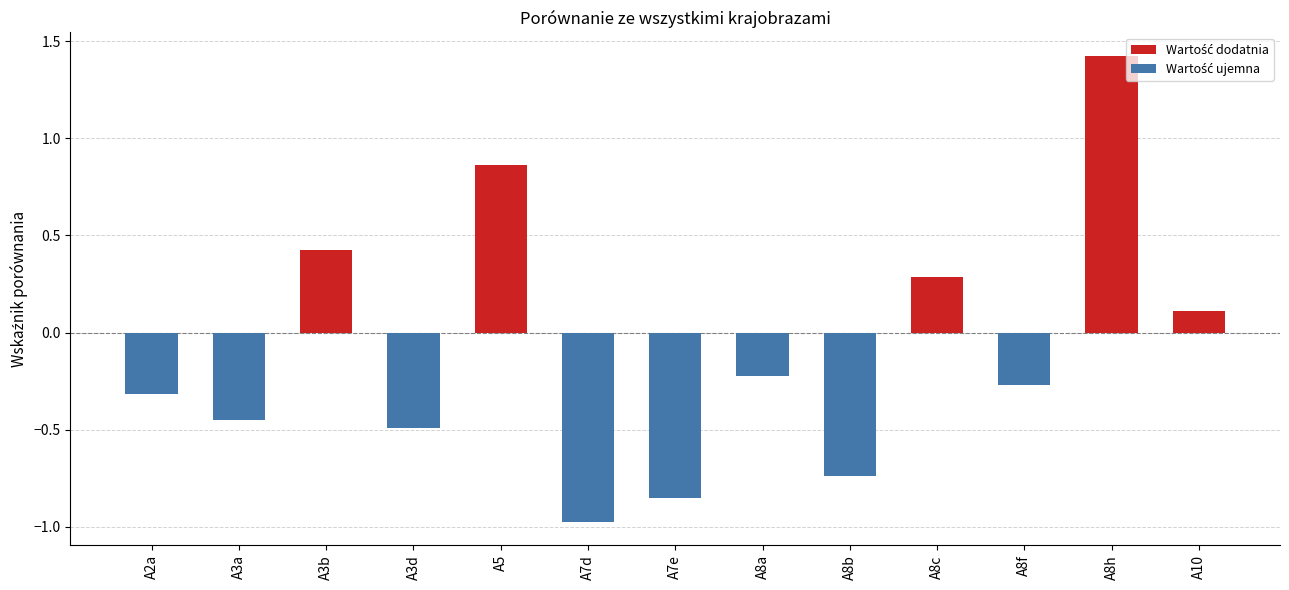

What is the maximum value shown in the chart?

1.4